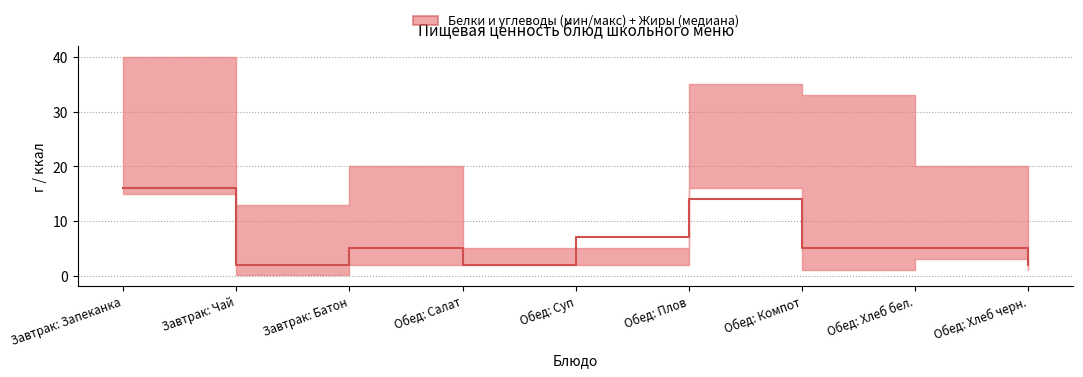

Is it true that the value at Завтрак: Батон is 5?

True